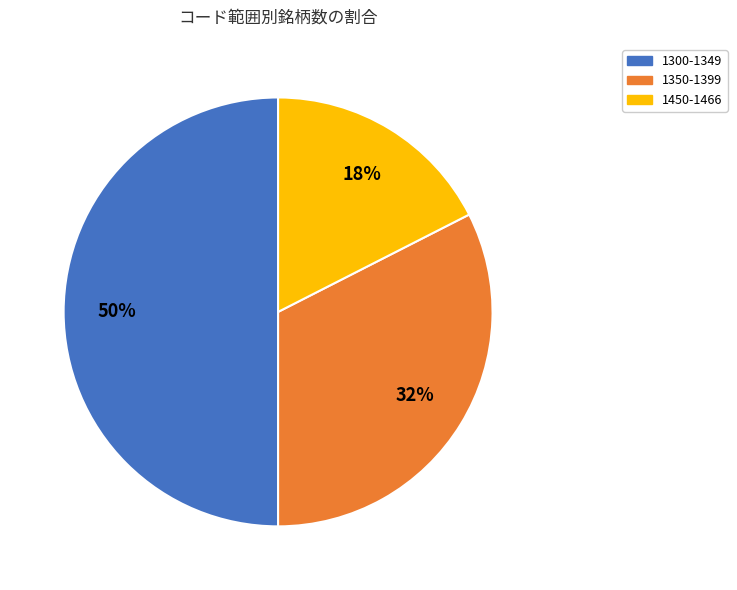

To the nearest percent, what is the average slice percentage?

33%